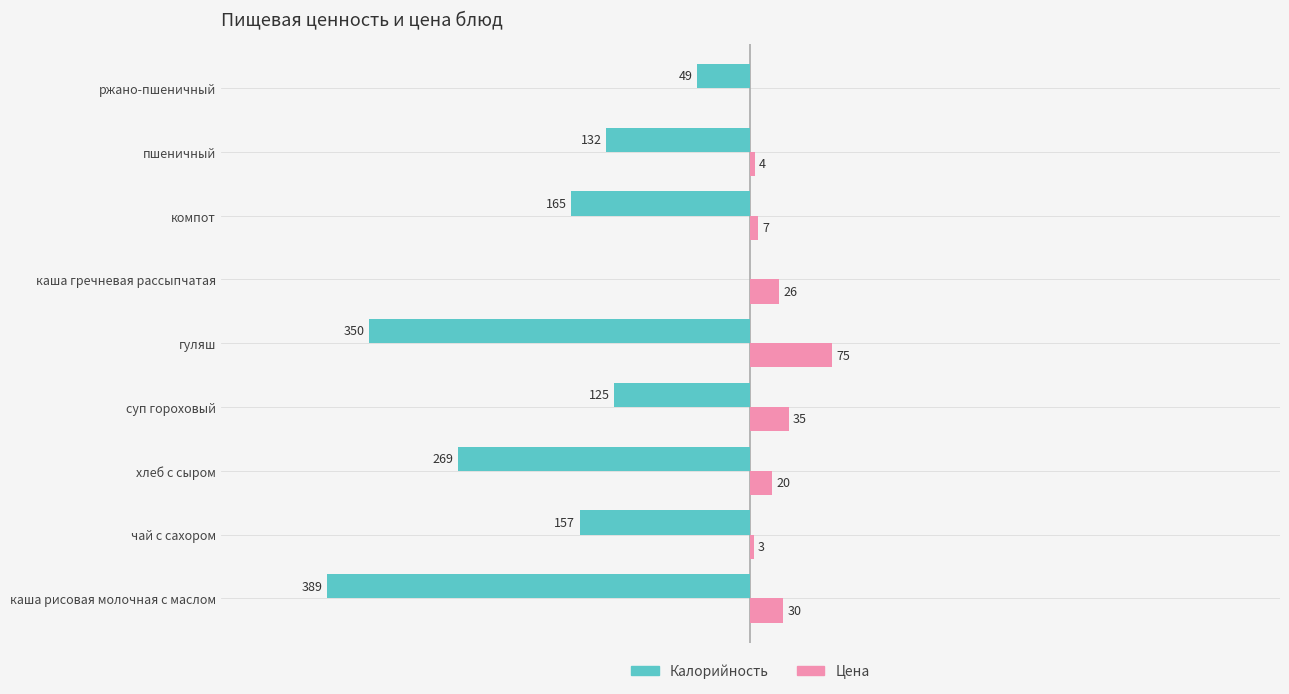

Which series has the largest total across all categories?

Цена